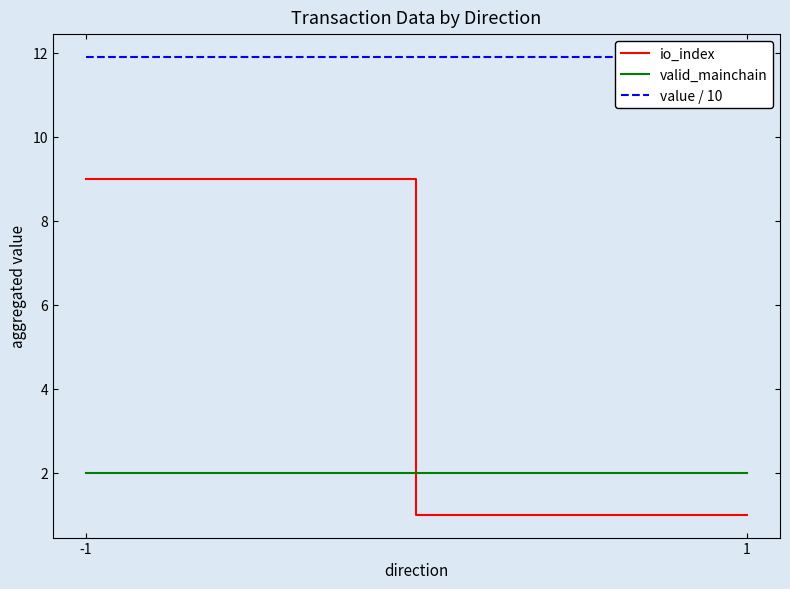

Between 1 and -1, which is larger?

-1